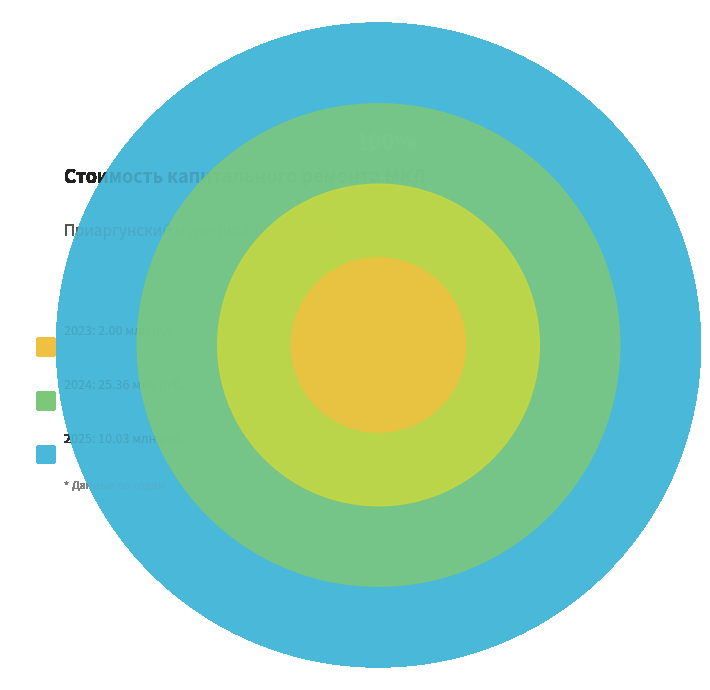

Between 2025 and 2023, which is larger?

2025